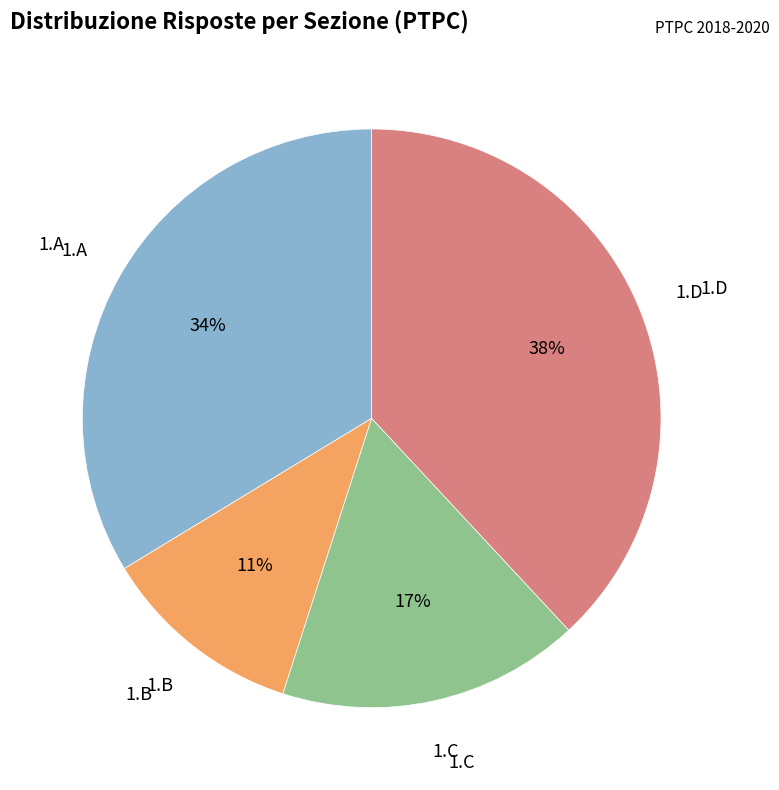

Does any single category account for the majority?

No